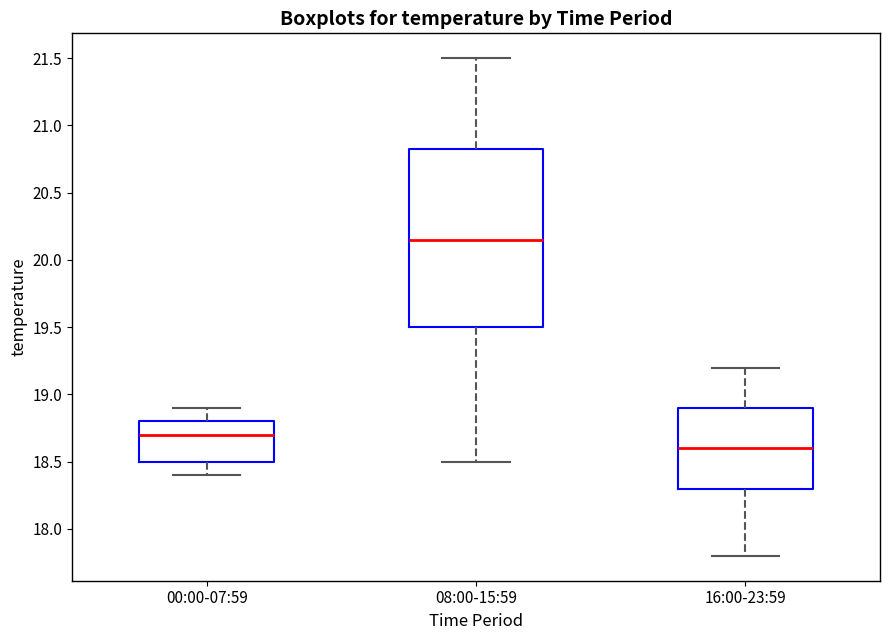

Which box is the tallest, from its lower edge to its upper edge?

08:00-15:59